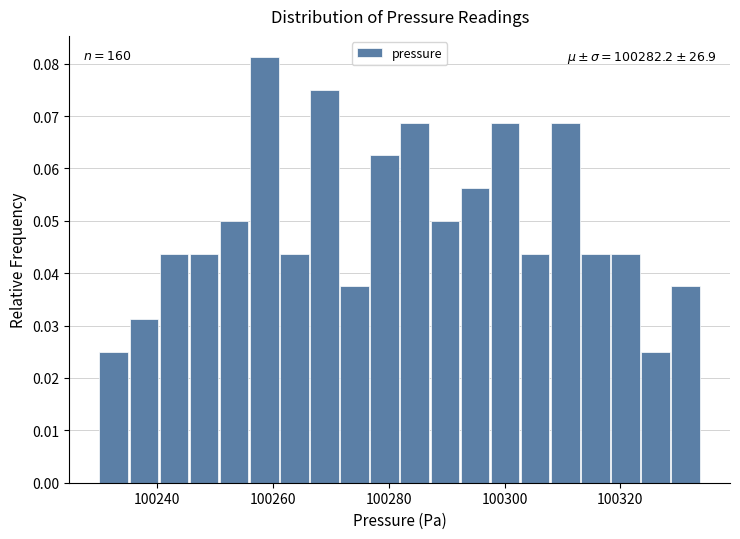

Around what value on the x-axis is the tallest bar? Give the approximate position of its centre, as read against the axis.

100258